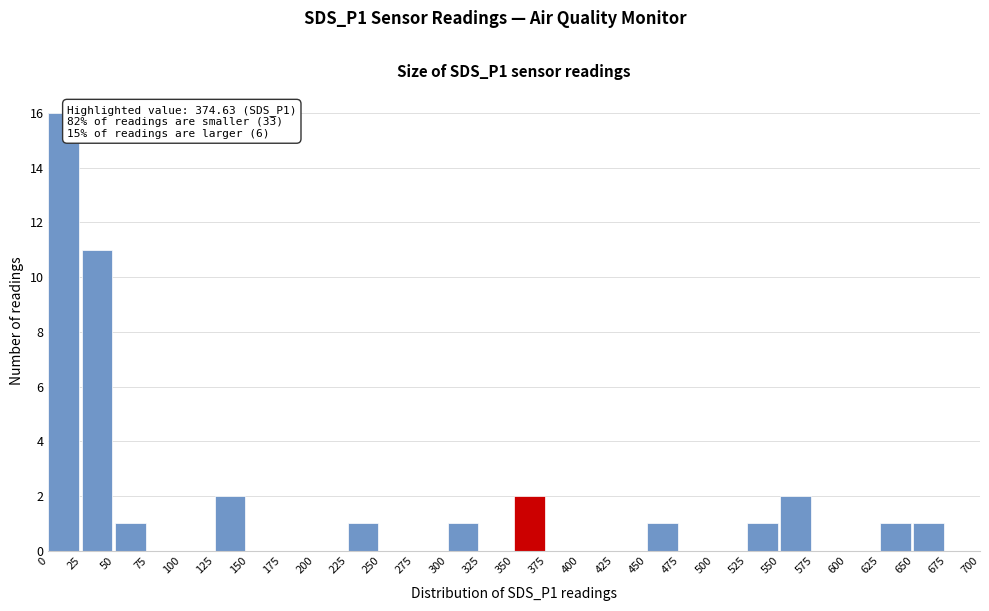

Which range on the x-axis has the tallest bar?

0 to 25